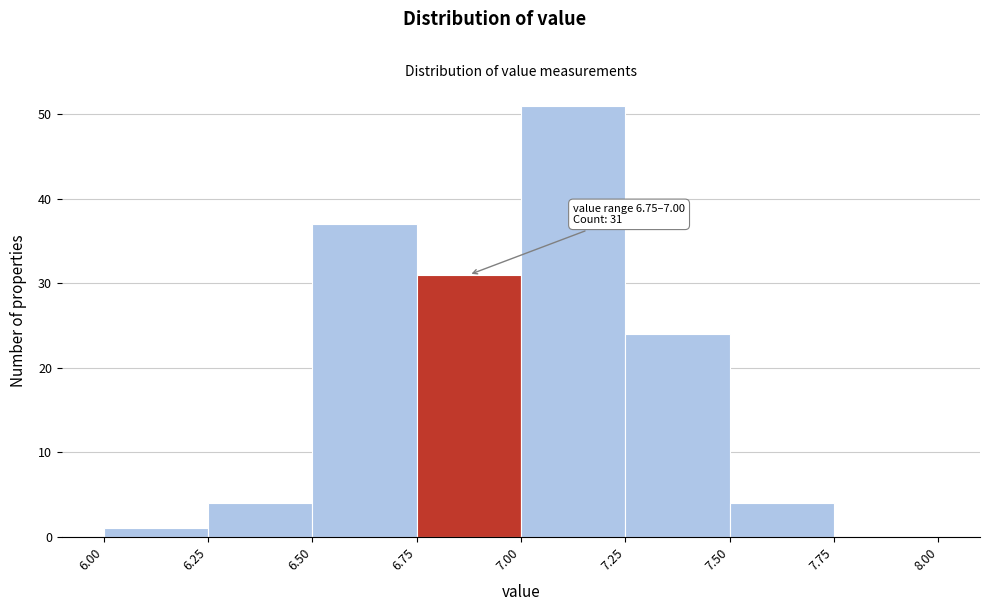

Which range on the x-axis has the tallest bar?

7.00 to 7.25